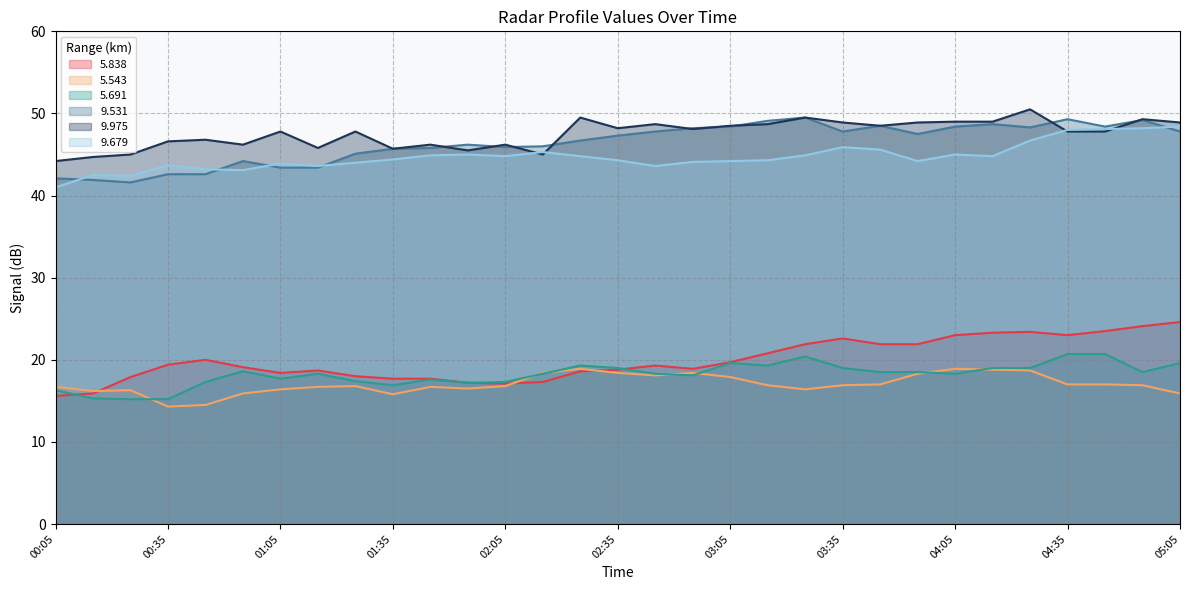

Which category has the highest value across all series?

04:25